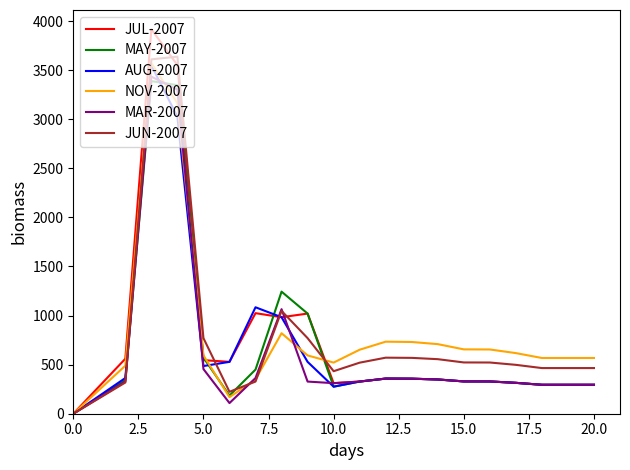

What is the maximum value for JUL-2007?

3916.7